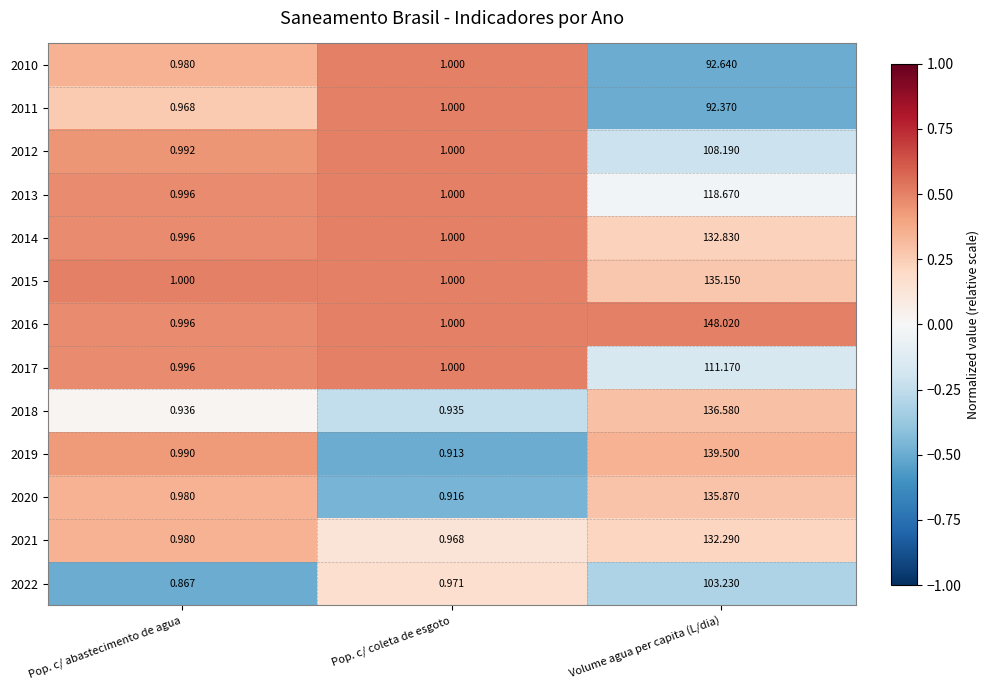

List the series in order of their peak value, highest first.

2016, 2019, 2018, 2020, 2015, 2014, 2021, 2013, 2017, 2012, 2022, 2010, 2011